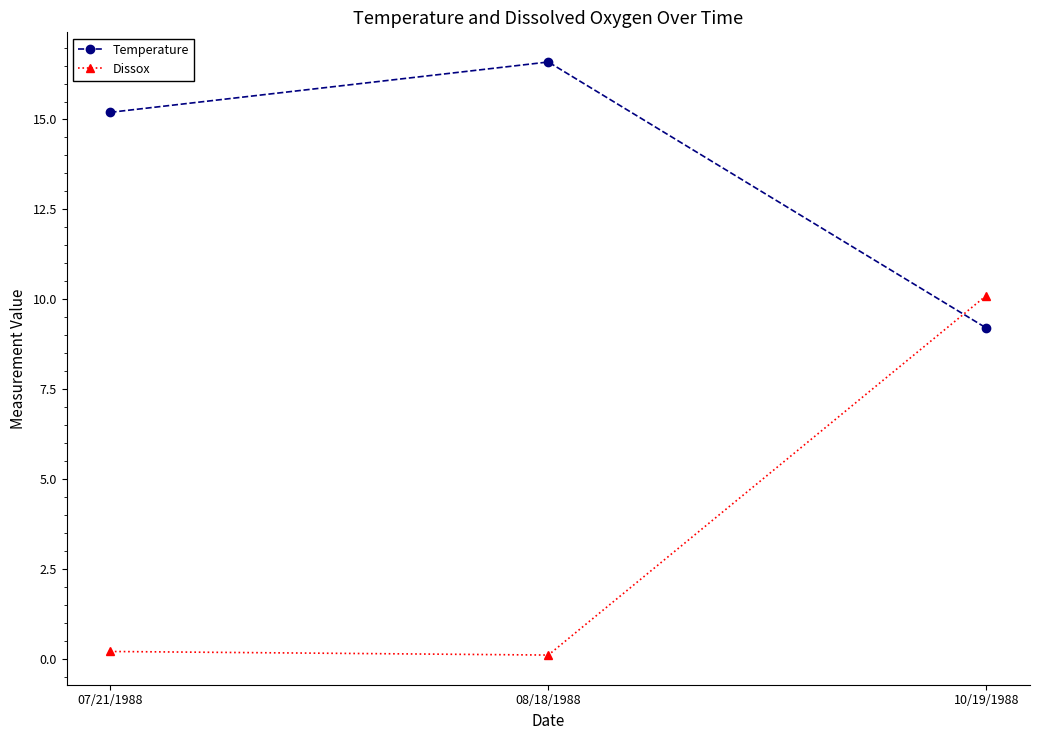

What are all the series names shown in the legend?

Temperature, Dissox